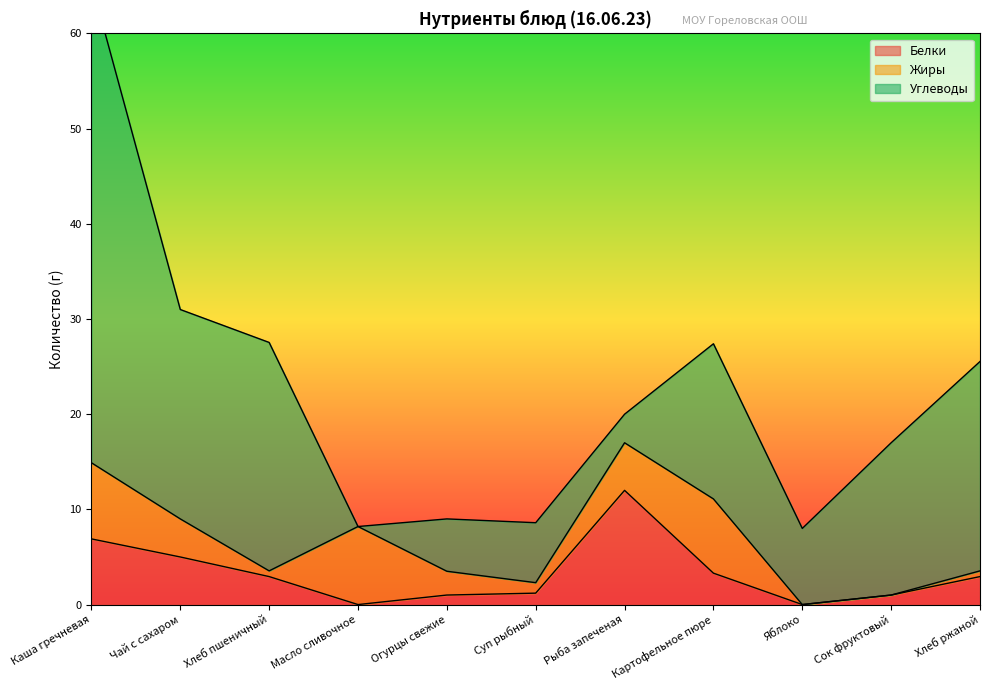

True or false: Жиры has more than 0 interior local peaks.

True